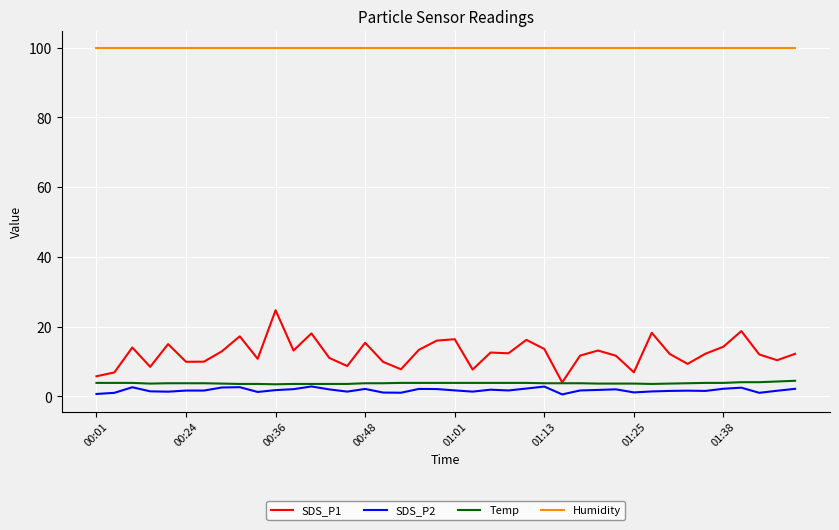

Which series has the largest range (max minus min)?

SDS_P1